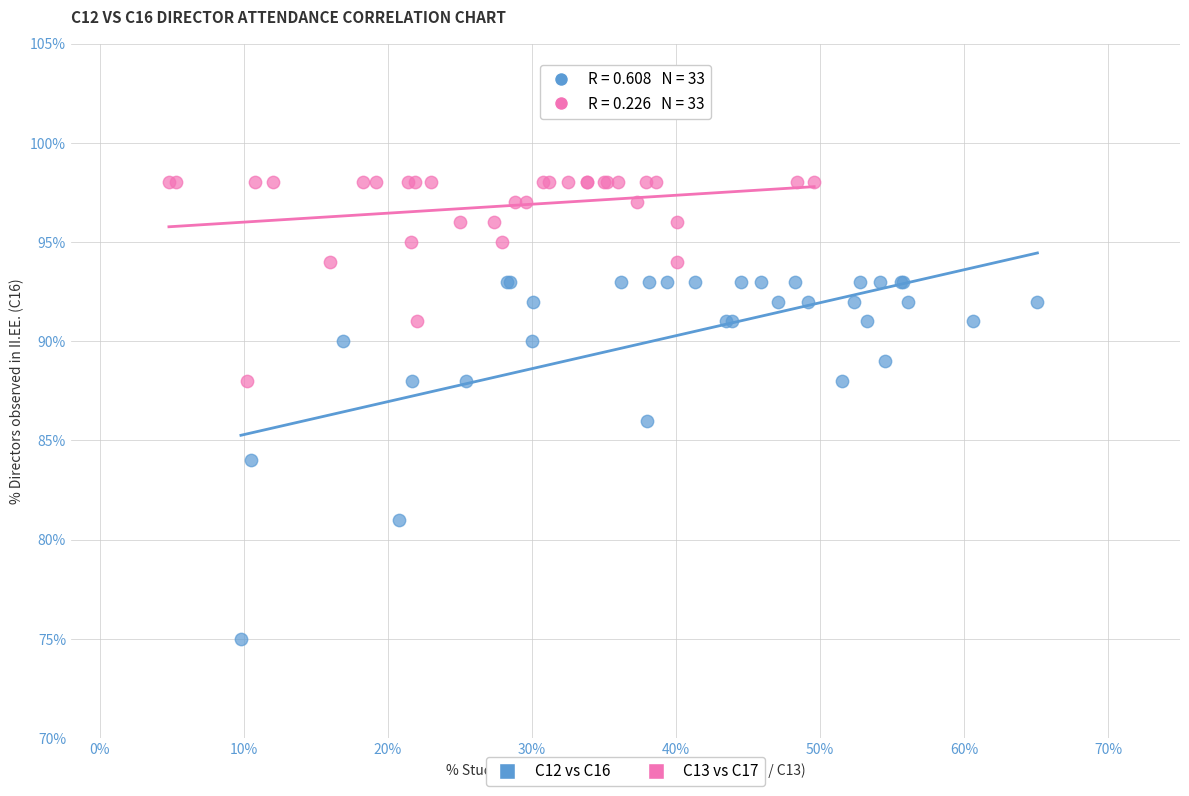

Which series has the widest spread of Y values?

C12 vs C16